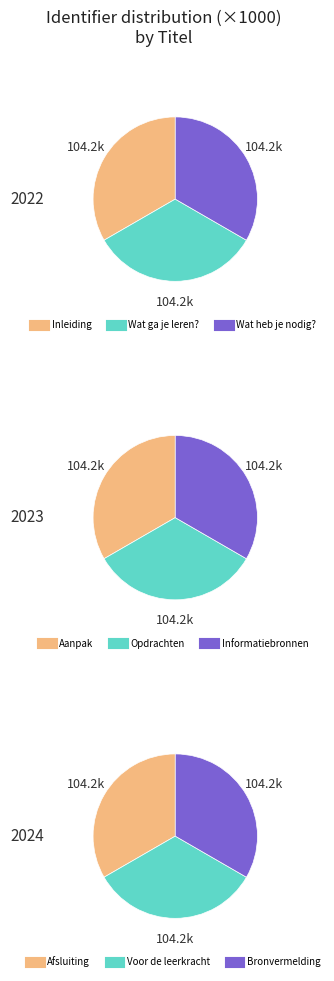

True or false: Bronvermelding accounts for 21% of the total.

False